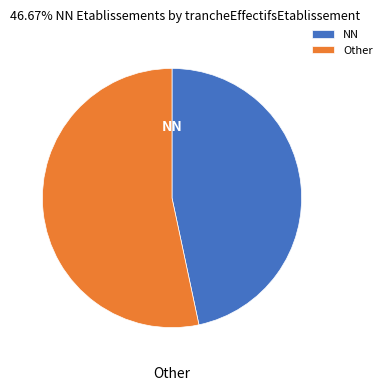

Which category accounts for the majority?

Other